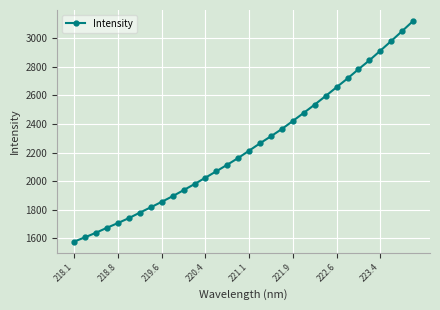

How many lines are shown in the chart?

1